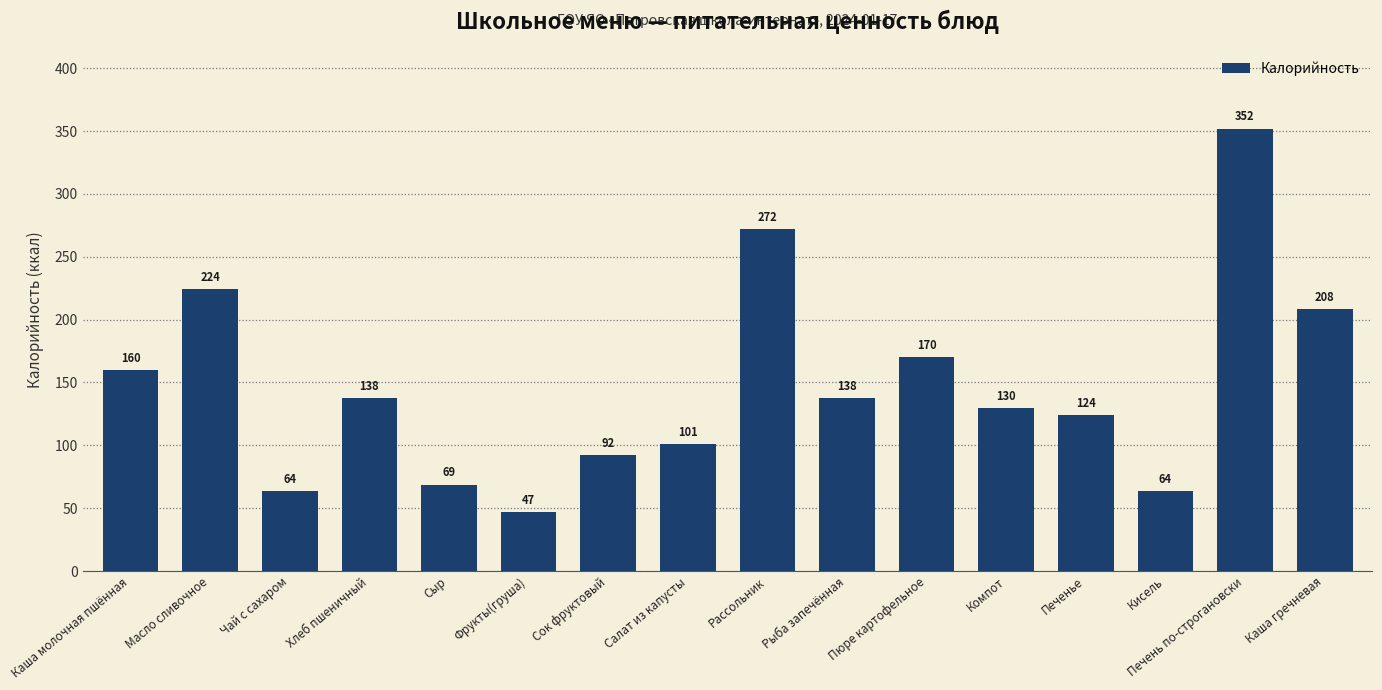

At which label does the data first exceed 137?

Каша молочная пшённая